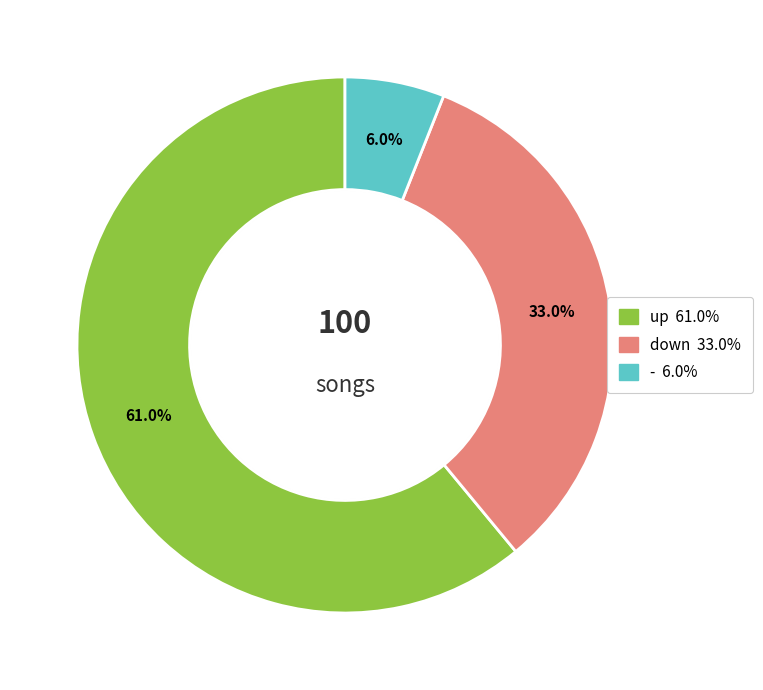

Which has a higher value, down or up?

up